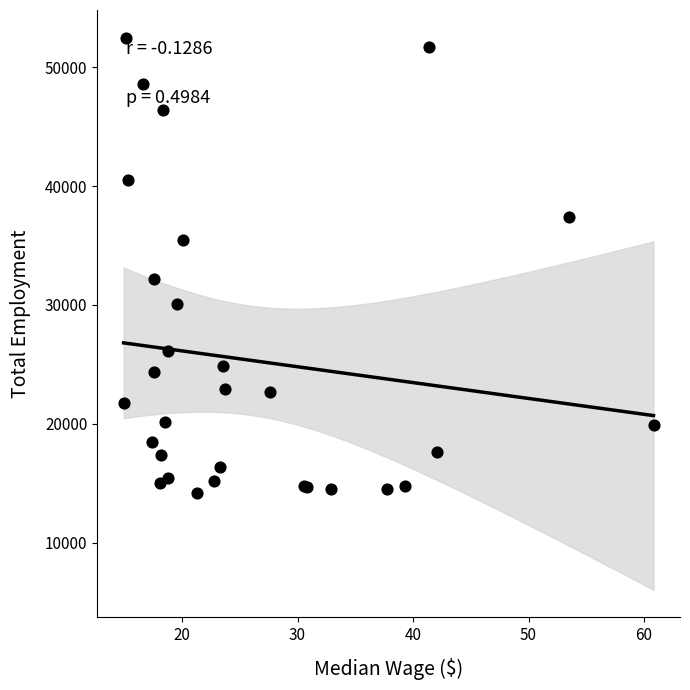

What Y value in the scatter plot is closest to 33340?

32170